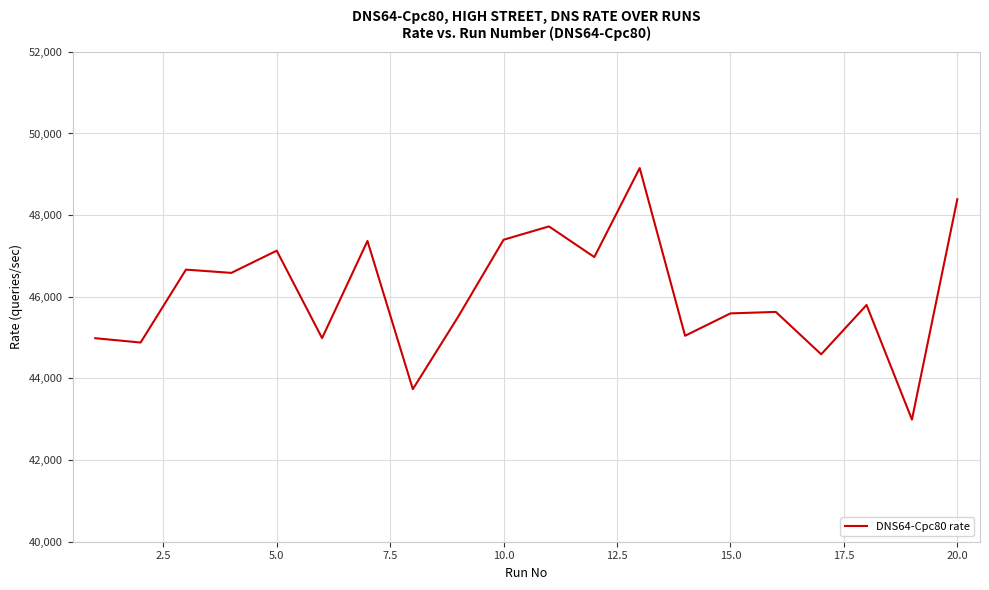

What is the minimum value shown in the chart?

42991